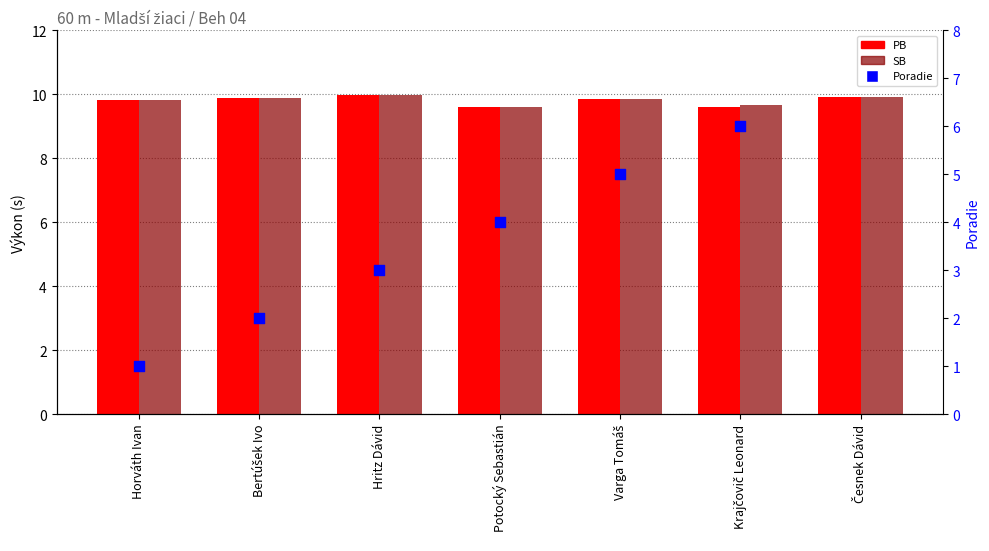

At which category is the sum across all series the highest?

Krajčovič Leonard